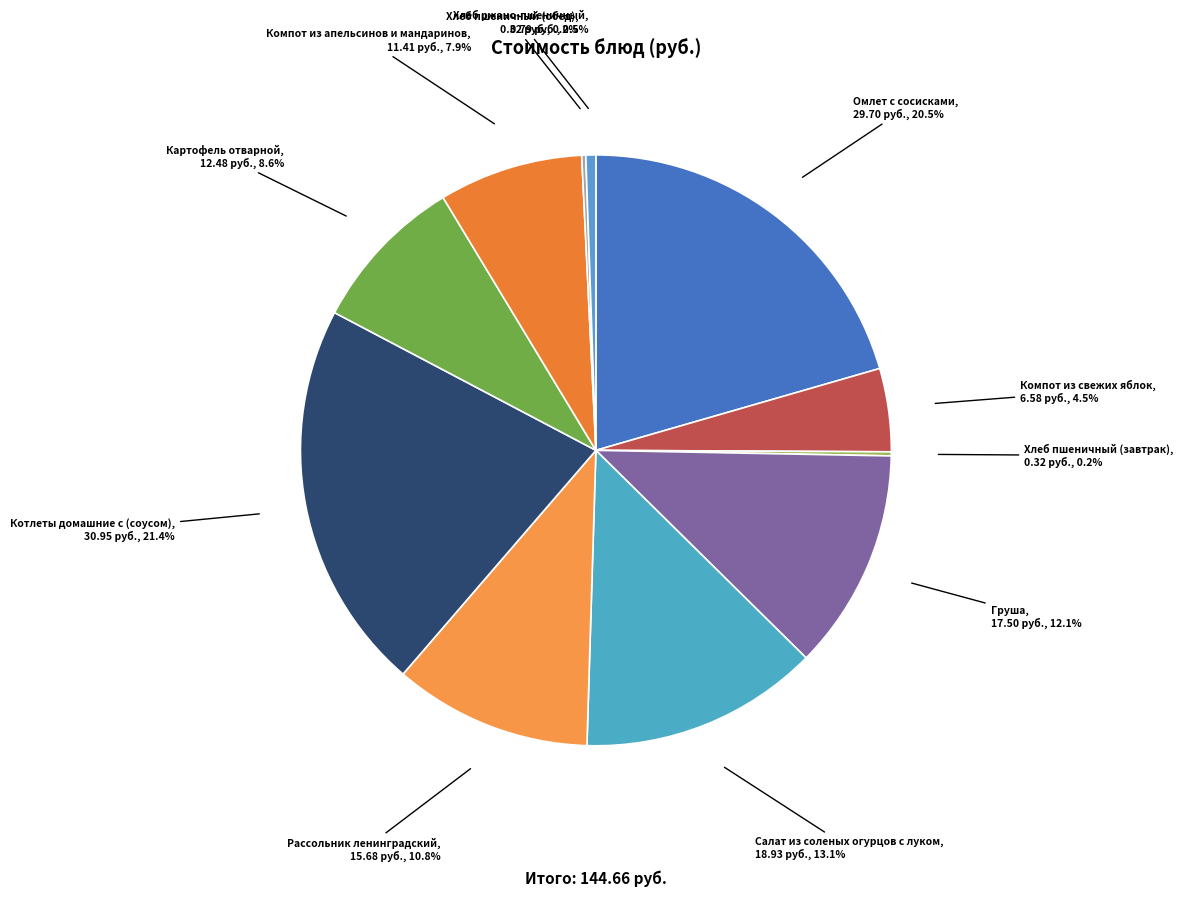

Does Груша account for over 50% of the chart?

No